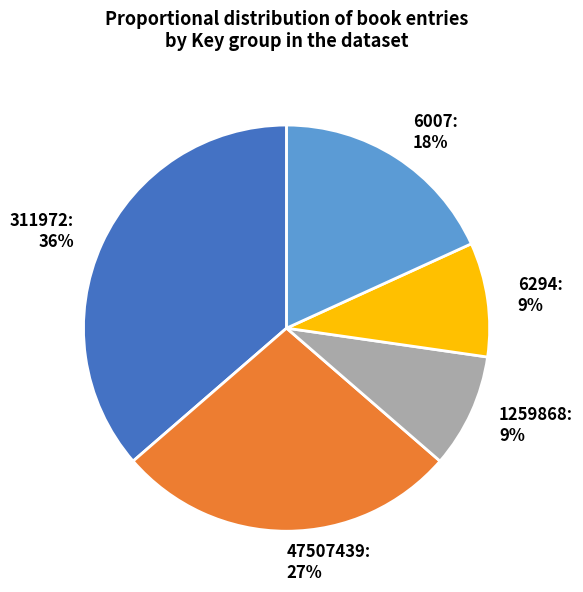

True or false: 1259868 accounts for 1% of the total.

False